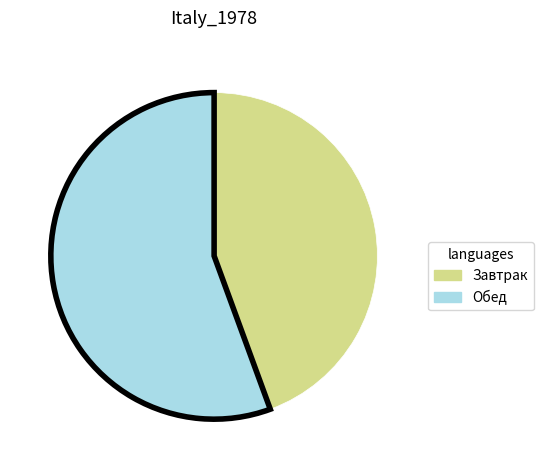

How many segments does this pie chart have?

2